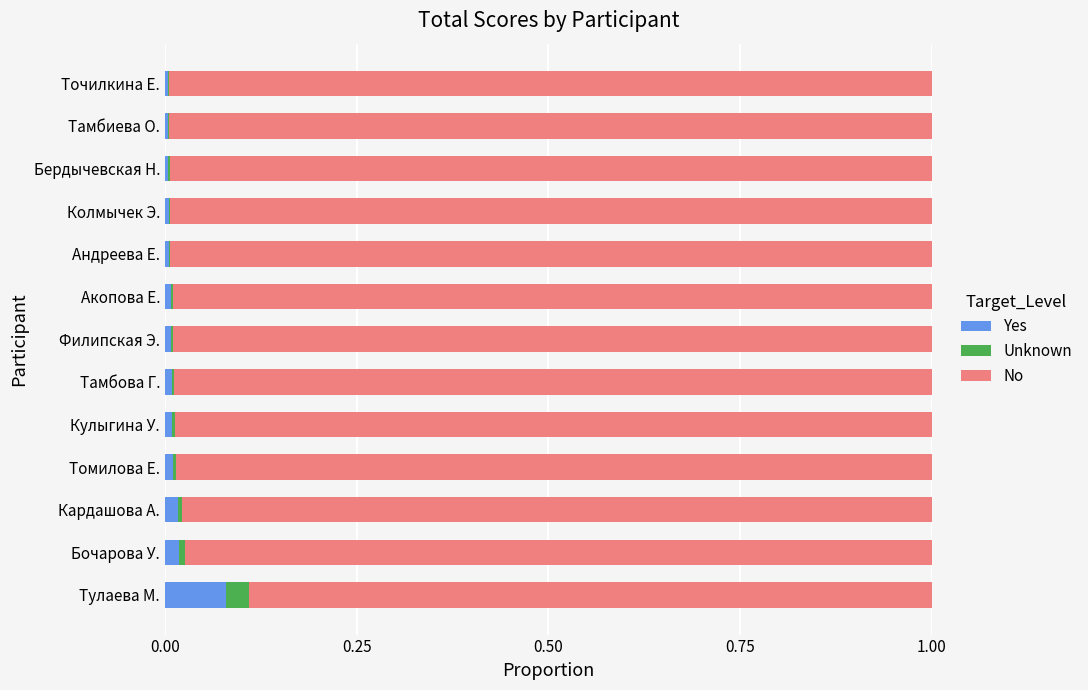

Which category has the highest value in the Yes series?

Тулаева М.